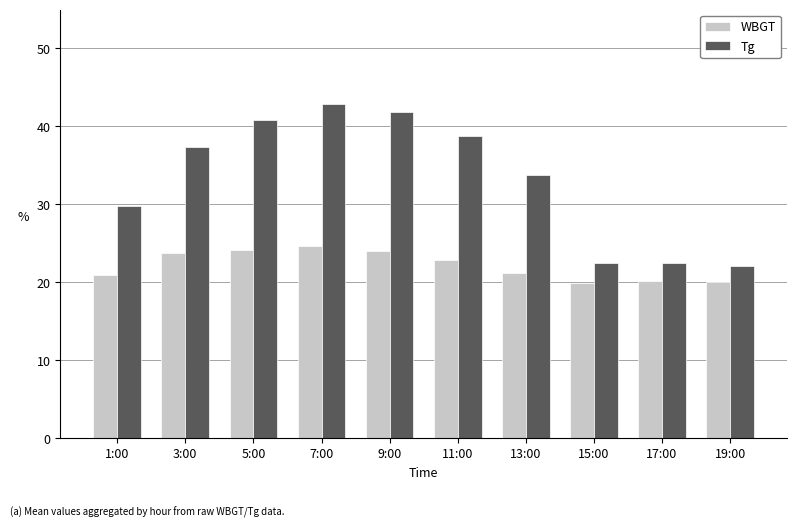

What is the lowest value of the Tg series?

22.1